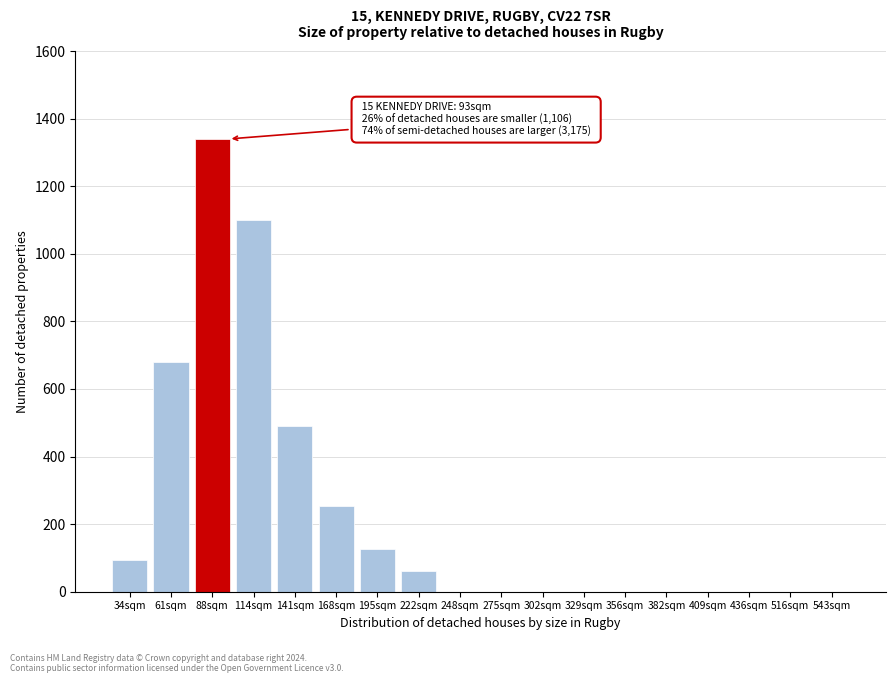

Reading left to right, what are all the values shown in this chart?

34sqm=95	61sqm=680	88sqm=1340	114sqm=1100	141sqm=490	168sqm=255	195sqm=125	222sqm=60	248sqm=0	275sqm=0	302sqm=0	329sqm=0	356sqm=0	382sqm=0	409sqm=0	436sqm=0	516sqm=0	543sqm=0